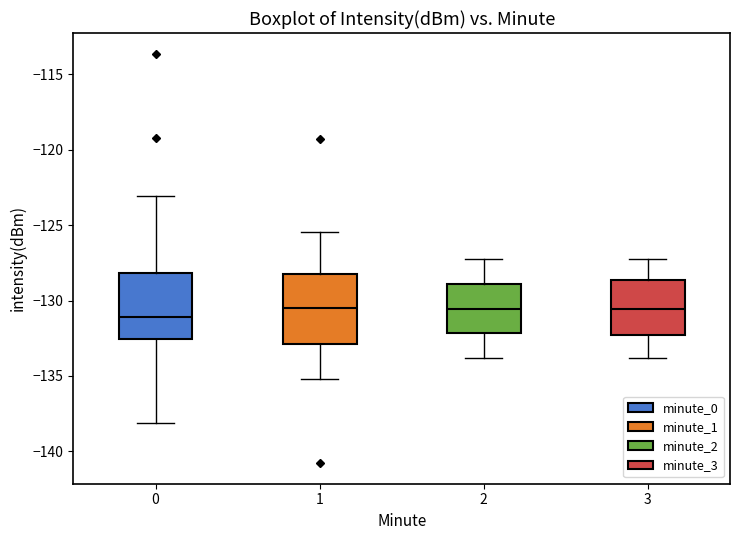

Where does the median line of the box at x = 0 sit on the y-axis? The values are not printed on the chart, so give them approximately, as read against the axis.

-131.0